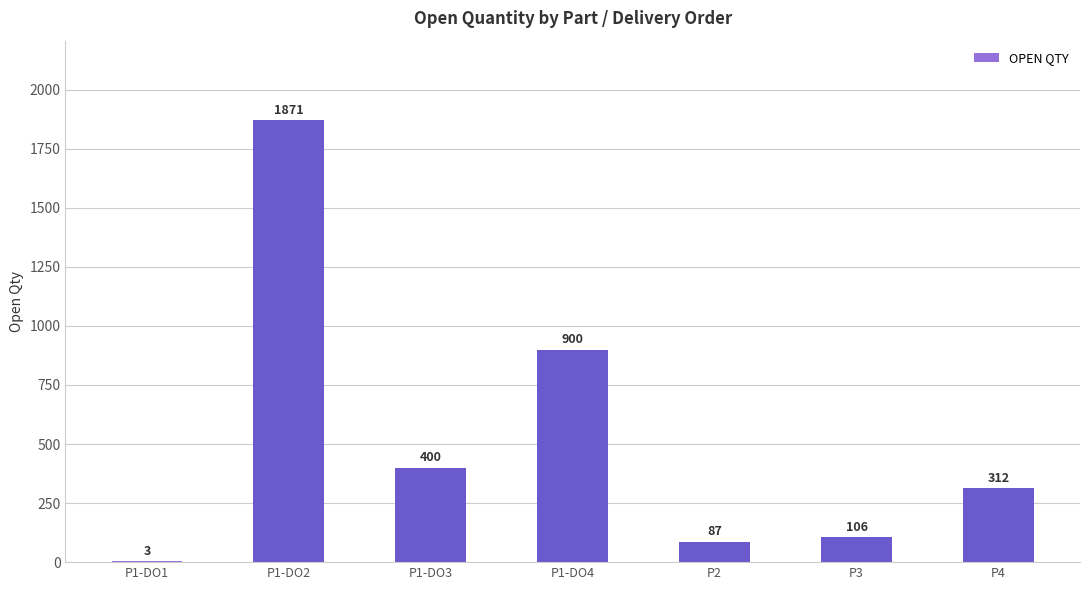

Which category has the highest value across all series?

P1-DO2